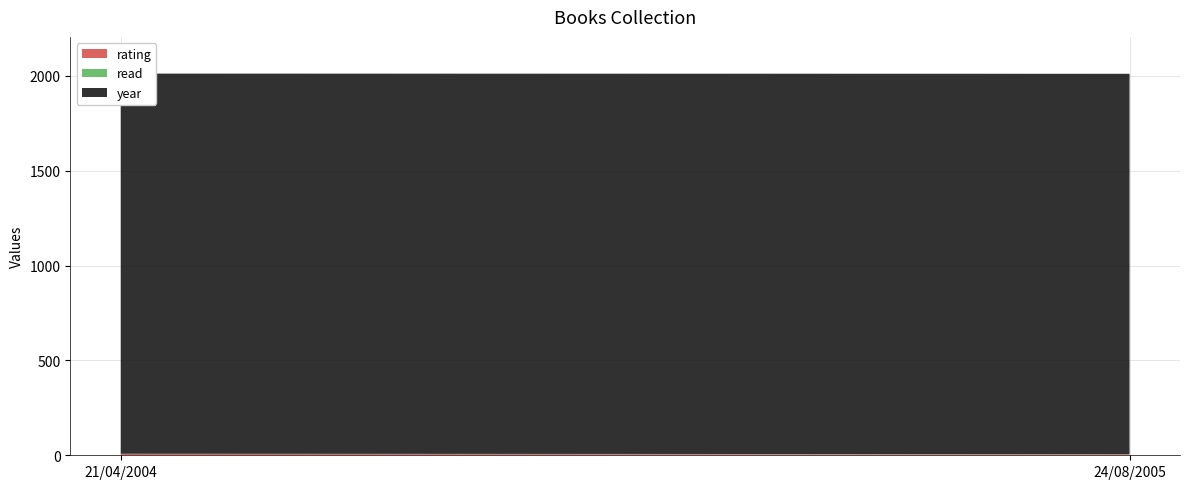

Reading left to right, what are all the values shown in this chart?

rating: 7	5
read: 1	1
year: 2004	2005